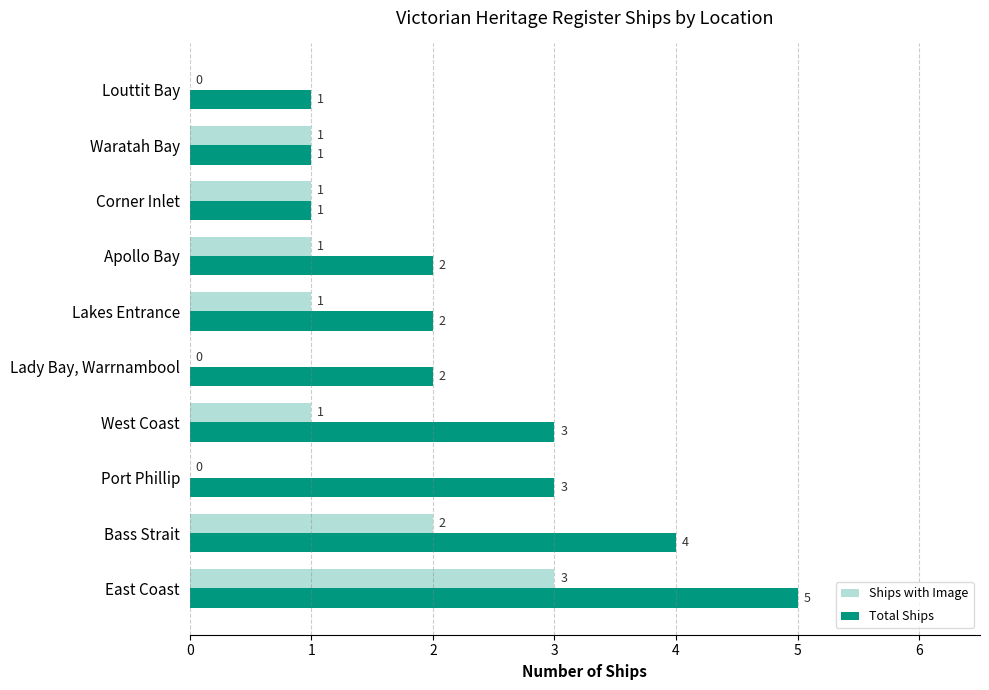

What is the sum of the Total Ships values at Lakes Entrance and Lady Bay, Warrnambool?

4